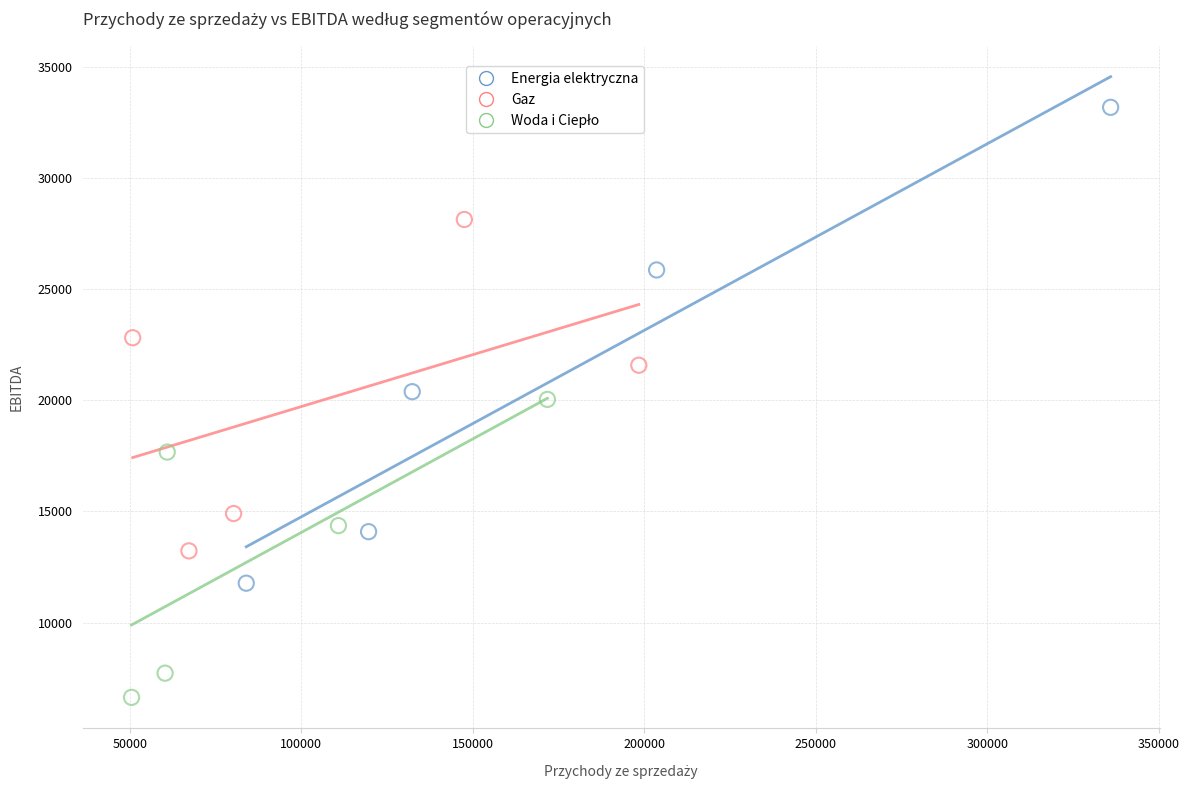

Which series has the widest spread of Y values?

Energia elektryczna